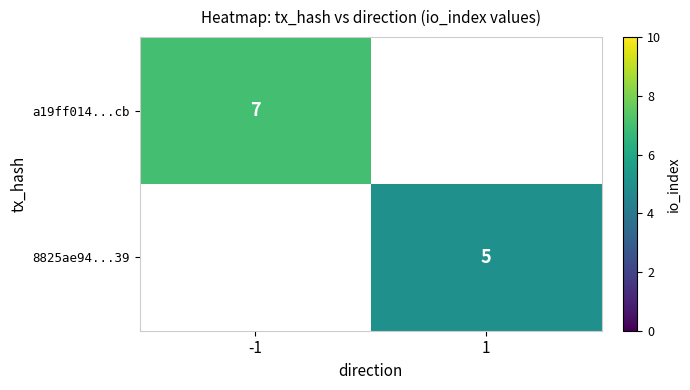

The 8825ae94...39 series shows 3 at 1. True or false?

False